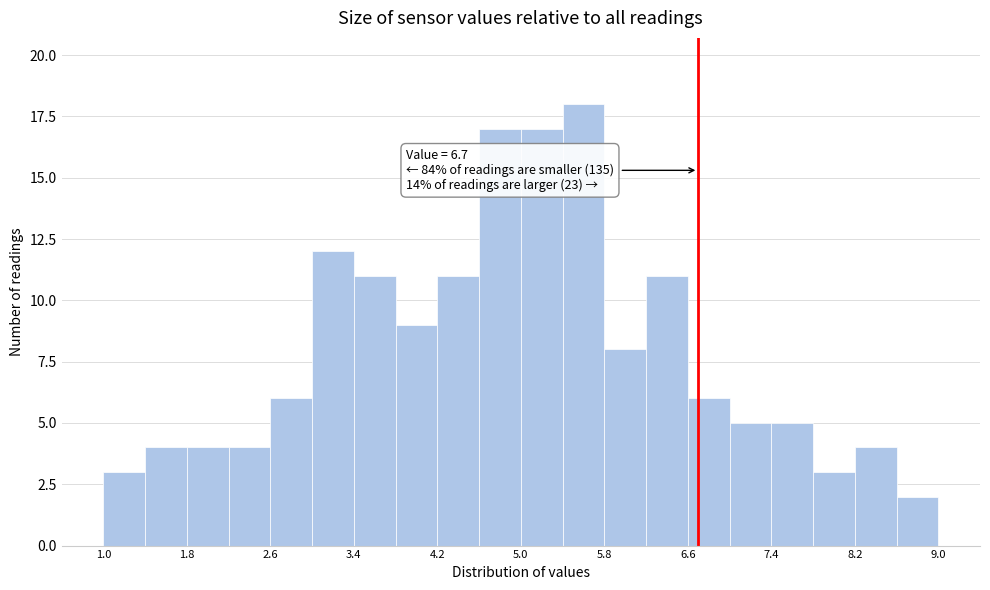

Over which range of the x-axis is the bar tallest?

5.4 to 5.8